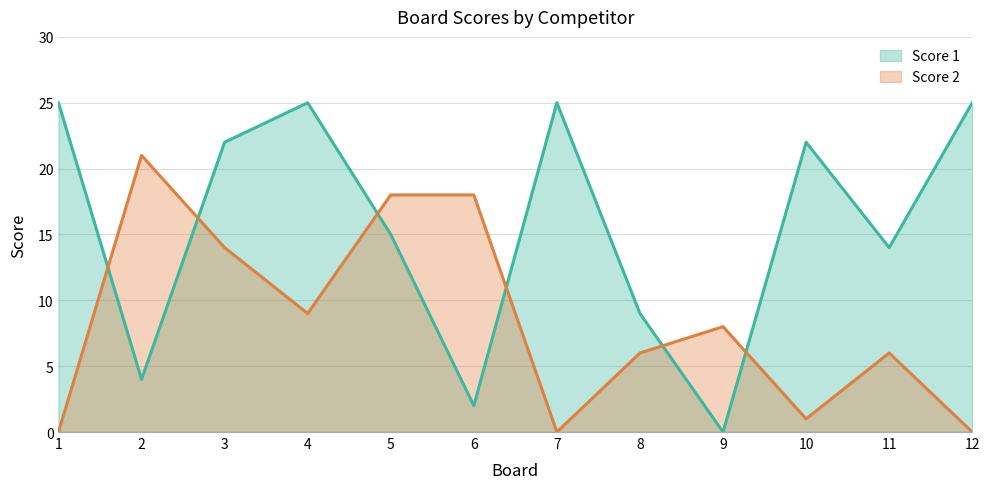

True or false: Score 2 and Score 1 intersect in this chart.

True